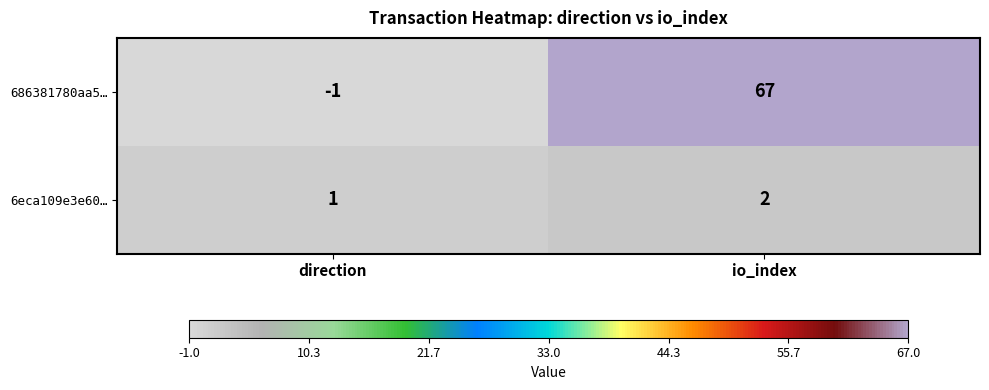

Rank the series at io_index from highest to lowest value.

686381780aa5…, 6eca109e3e60…